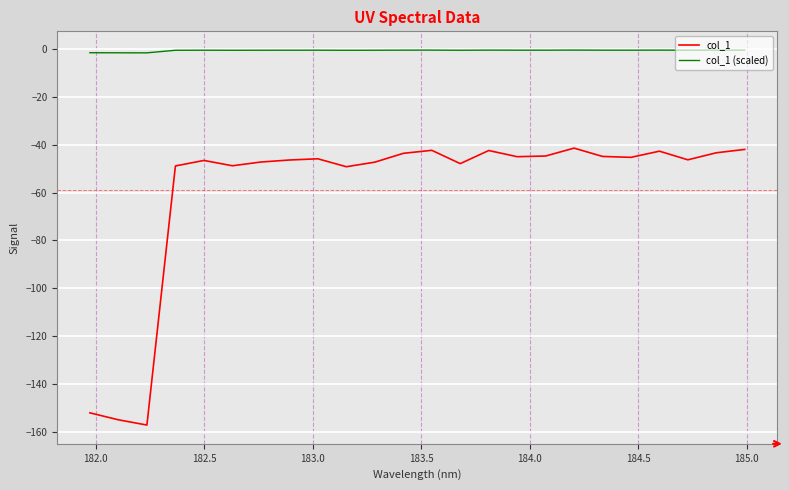

What is the smallest value displayed?

-157.2